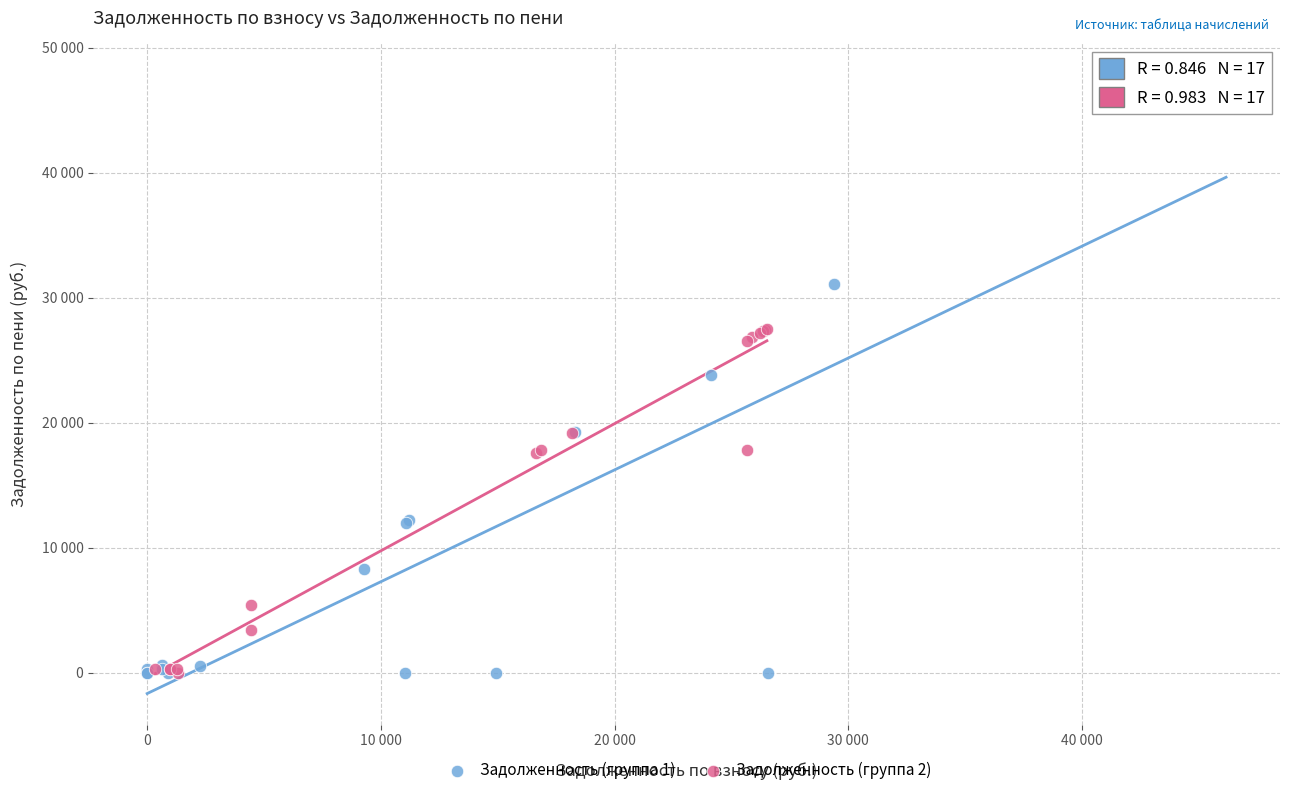

What are all the series names shown in the legend?

Задолженность (группа 1), Задолженность (группа 2)